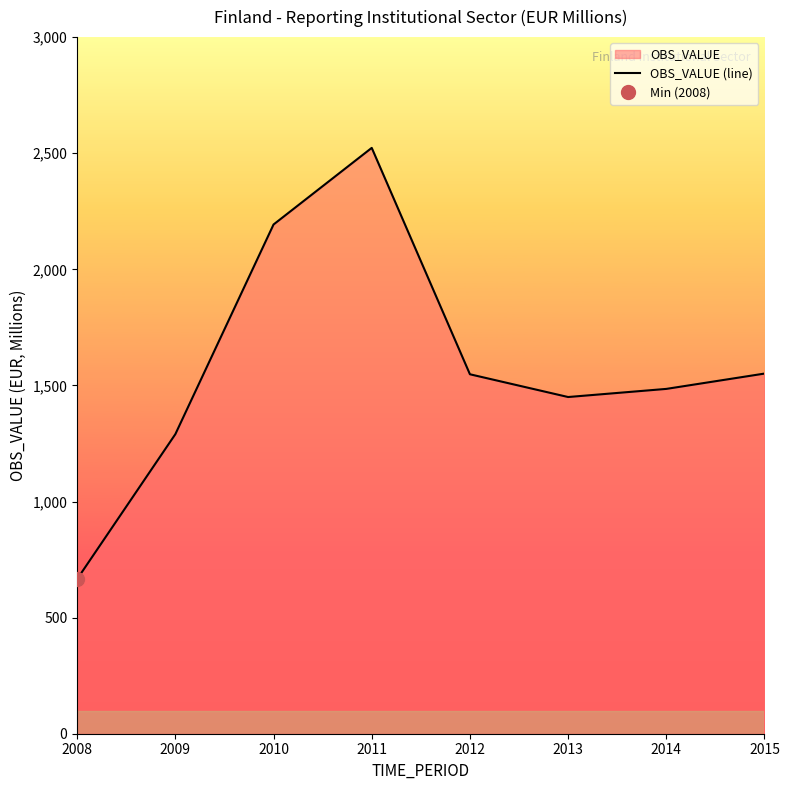

Reading left to right, transcribe all the data shown in this chart.

666	1290	2193	2523	1548	1450	1485	1551